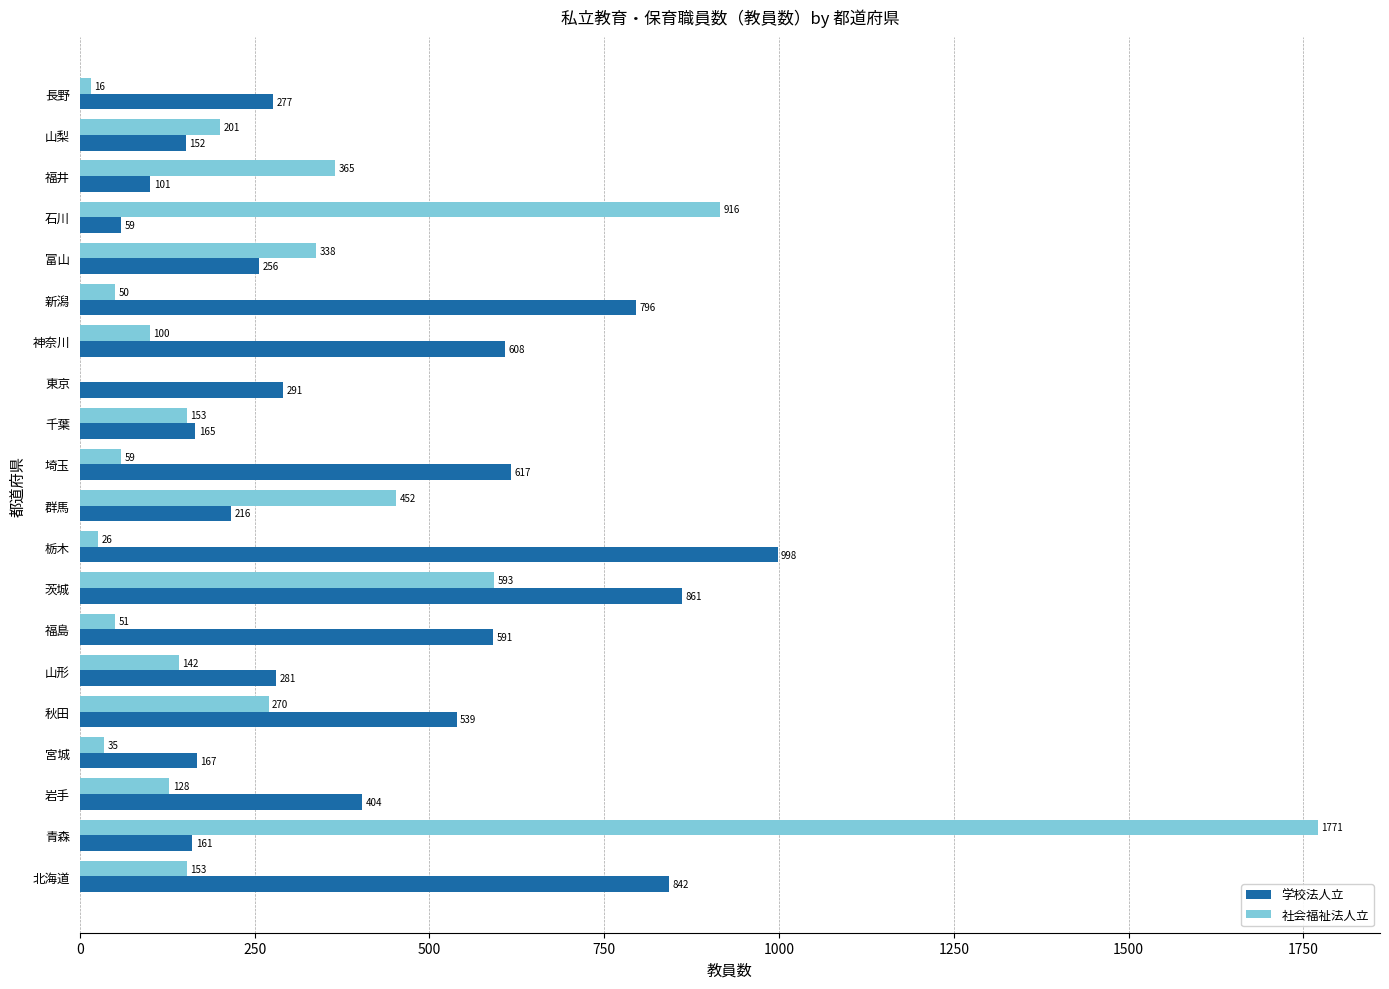

Which series has the widest spread of values?

社会福祉法人立